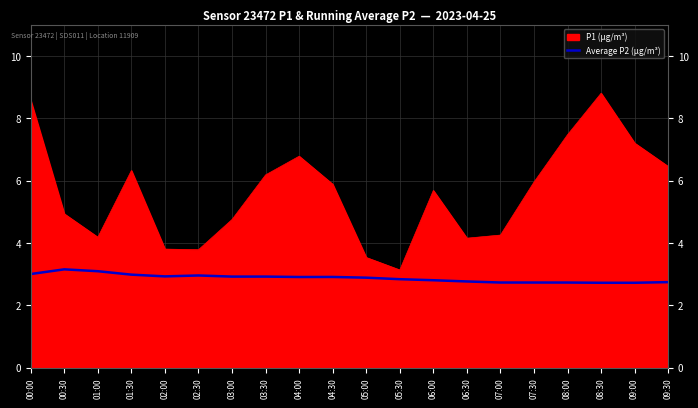

Which series has the largest range (max minus min)?

P1 (µg/m³)